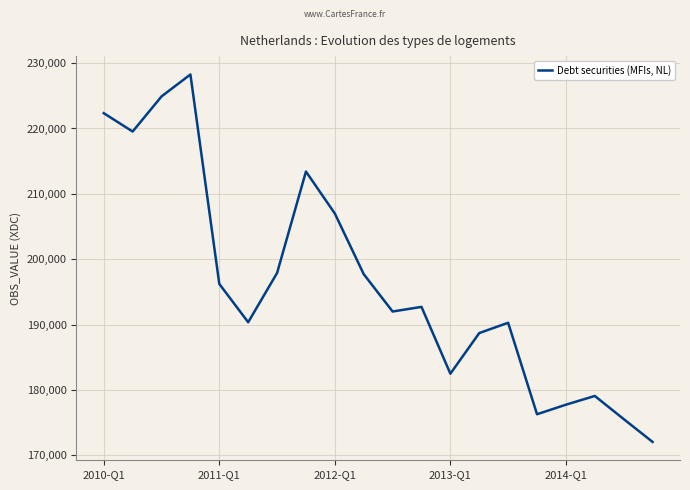

Does the chart have visible grid lines?

Yes